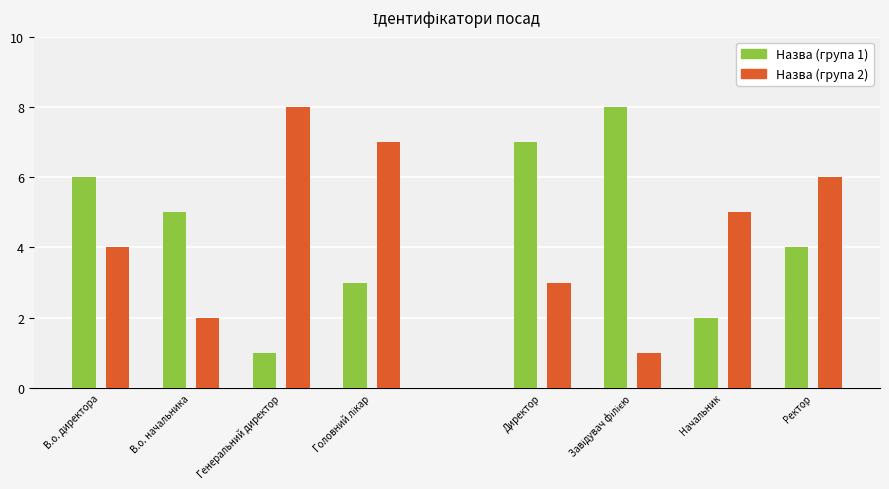

Count the number of categories in the chart.

8